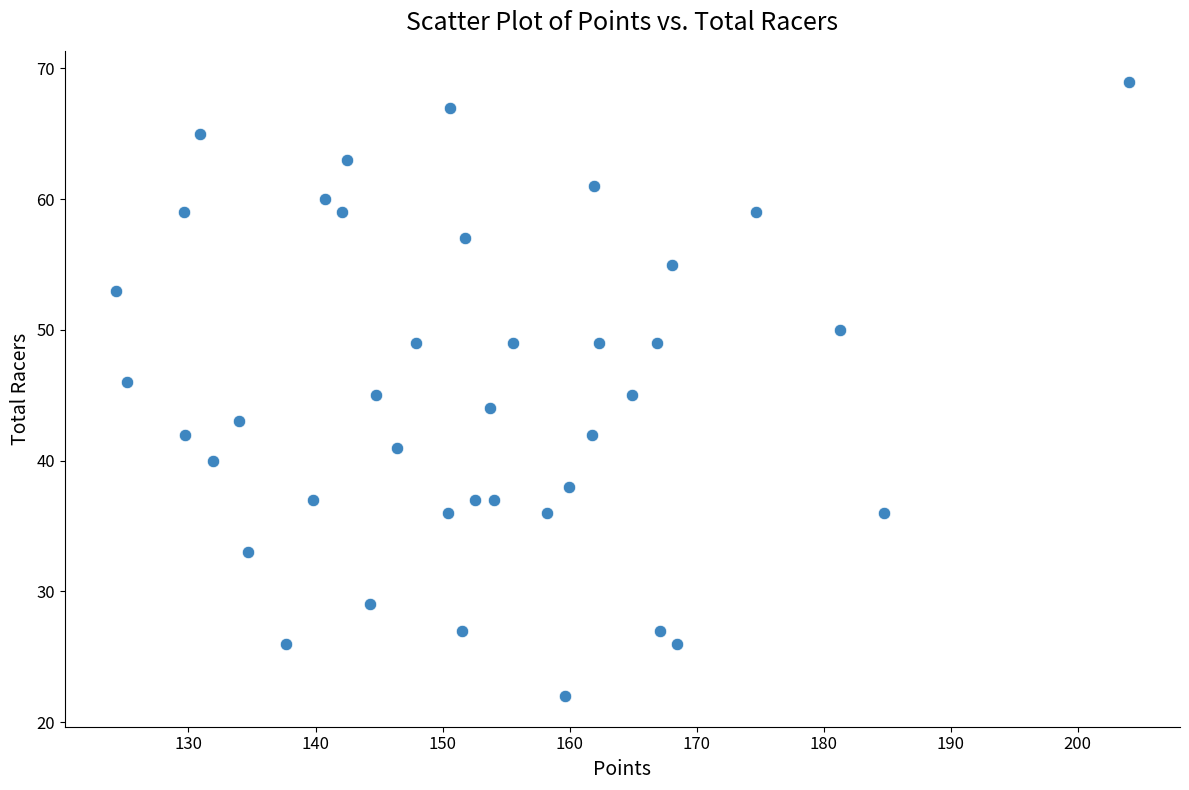

What is the range of Y values (max minus min)?

47